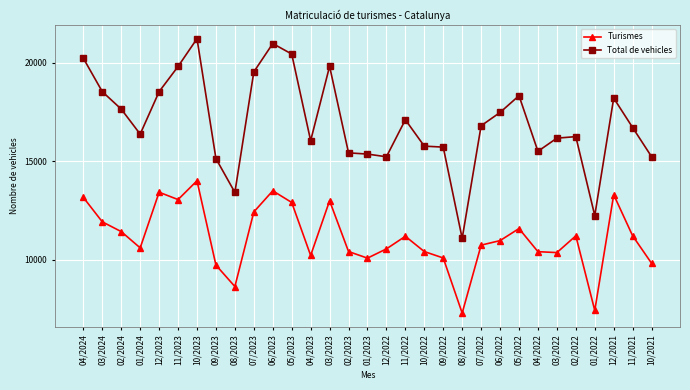

What is the sum of all Turismes values?

344927